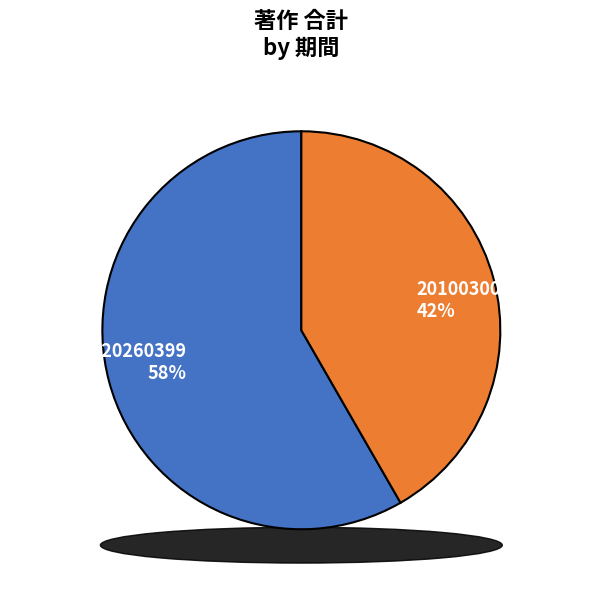

Is there a majority slice in this chart?

Yes